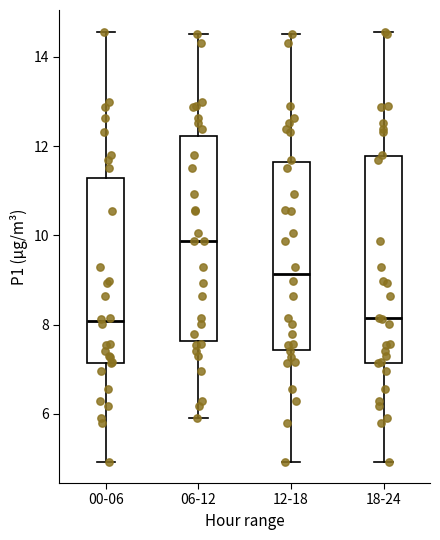

Reading left to right, read every box against the y-axis: the position of its median line, the range the box covers, and the ends of its whiskers. The values are not printed on the chart, so give them approximately, as read against the axis.

00-06: median 8.0, box 7.2 to 11.2, whiskers 5.0 to 14.6
06-12: median 9.8, box 7.6 to 12.2, whiskers 6.0 to 14.6
12-18: median 9.2, box 7.4 to 11.6, whiskers 5.0 to 14.6
18-24: median 8.2, box 7.2 to 11.8, whiskers 5.0 to 14.6